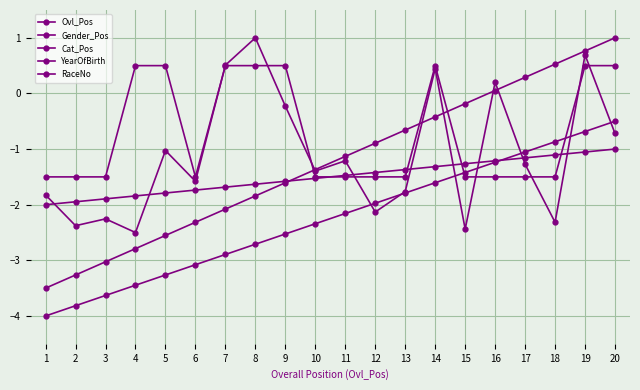

How many categories are shown in the chart?

20